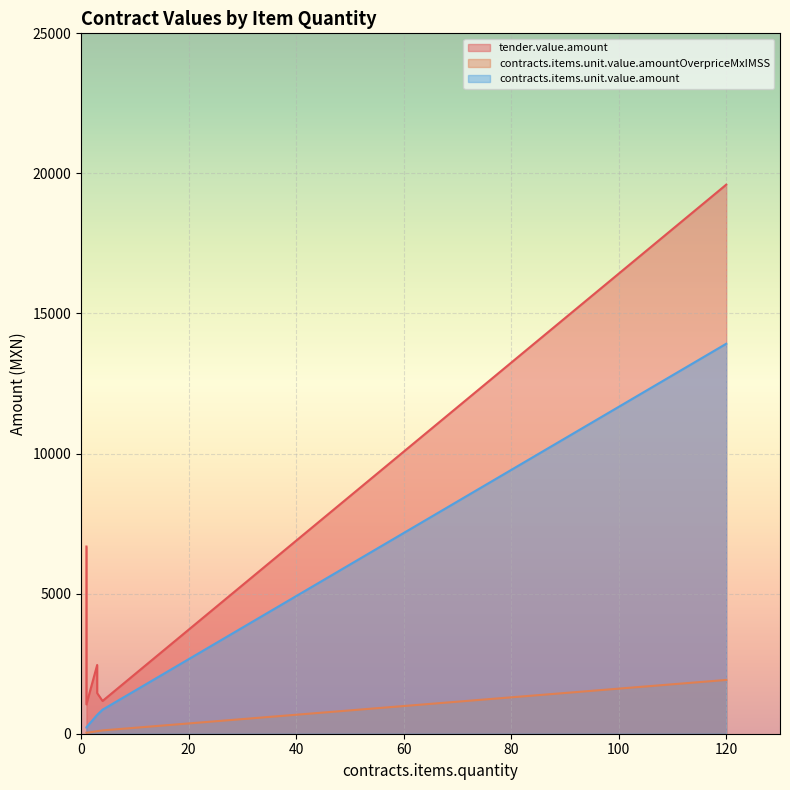

What value does the contracts.items.unit.value.amount series have at 120?

13920.0